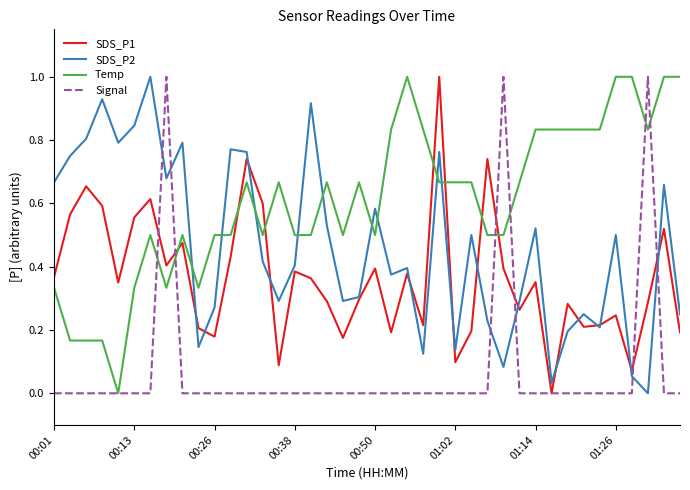

After their last crossing, which series has the higher values: Temp or SDS_P2?

Temp